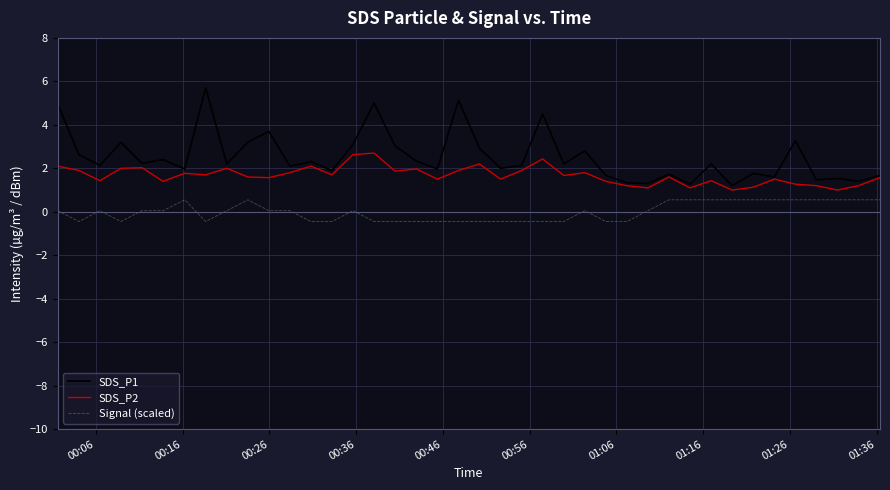

What is the lowest value of the SDS_P2 series?

1.0